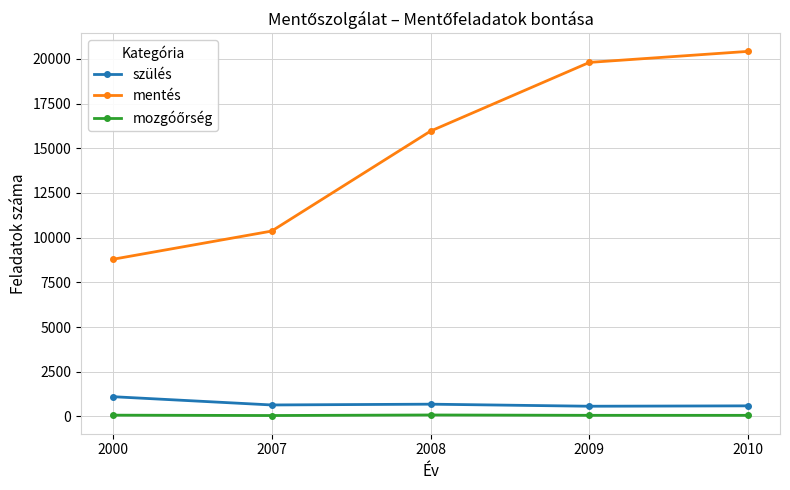

What is the greatest value displayed?

20416